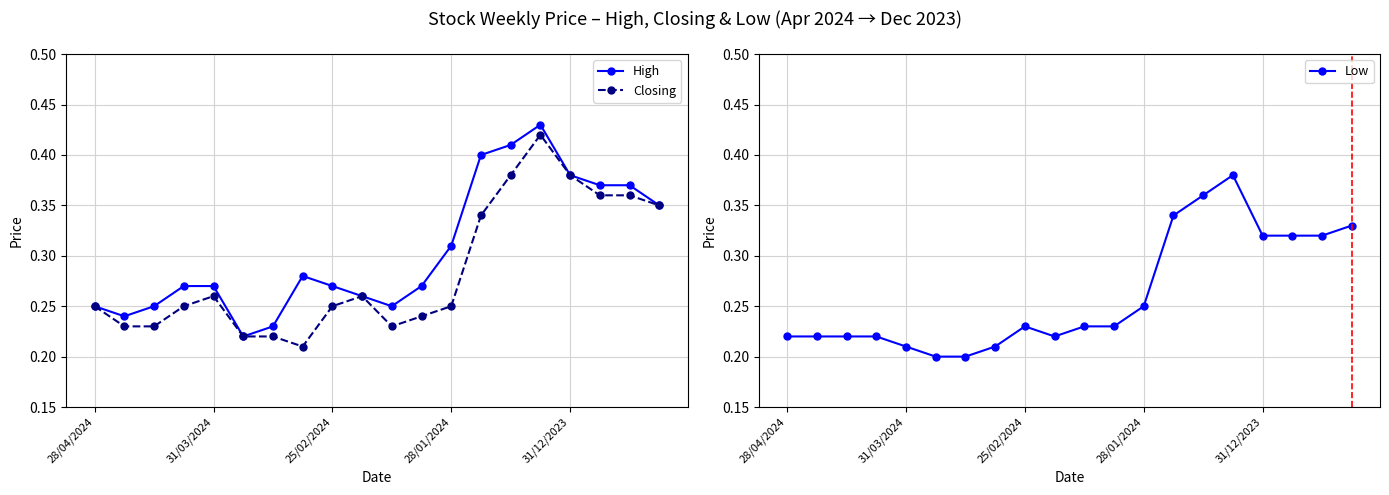

Which category has the highest value across all series?

15